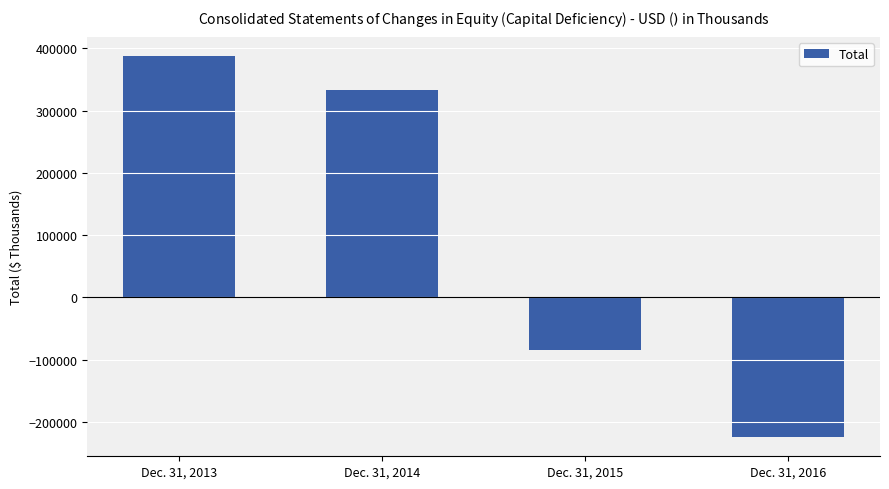

The chart shows a value of -59073 at Dec. 31, 2015. True or false?

False